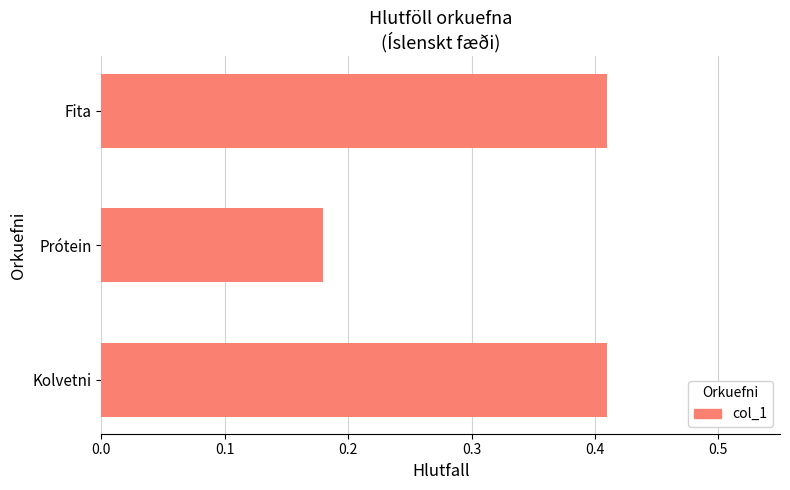

The chart shows a value of 0.1 at Prótein. True or false?

False